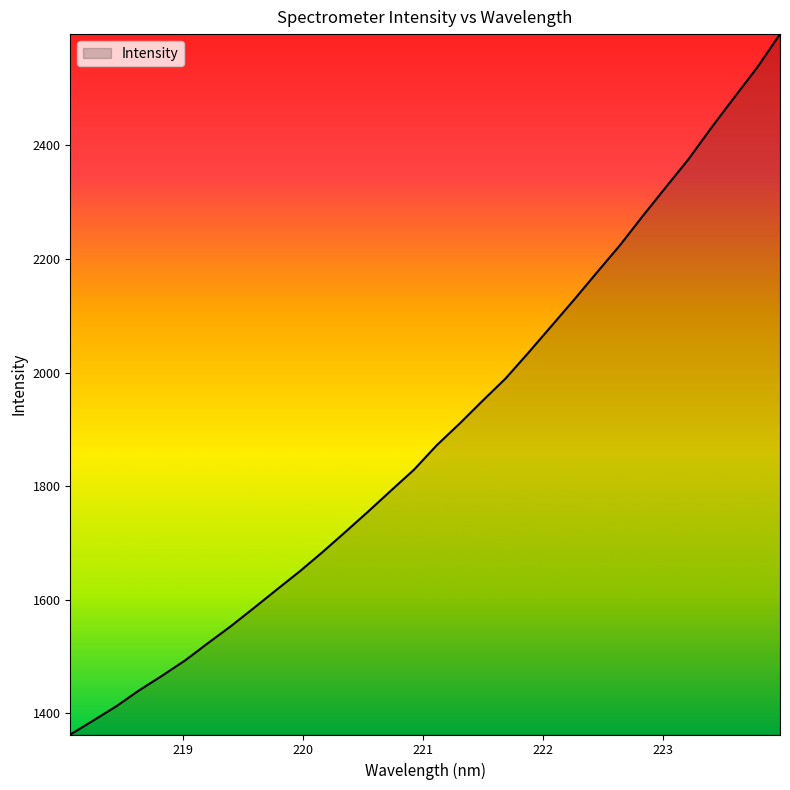

What is the minimum value shown in the chart?

1363.0